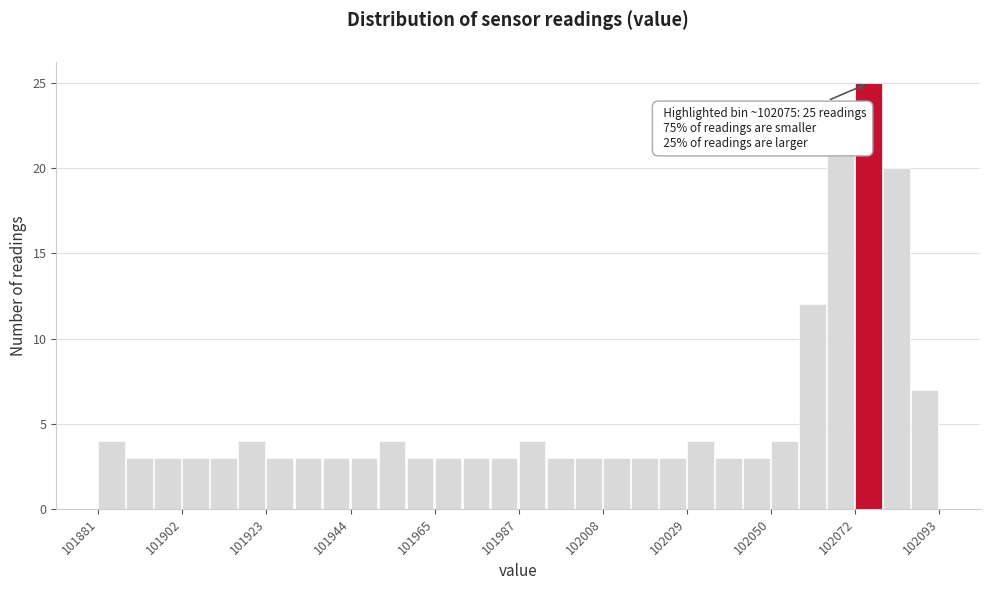

Read against the x-axis, roughly where is the centre of the tallest bar?

102075